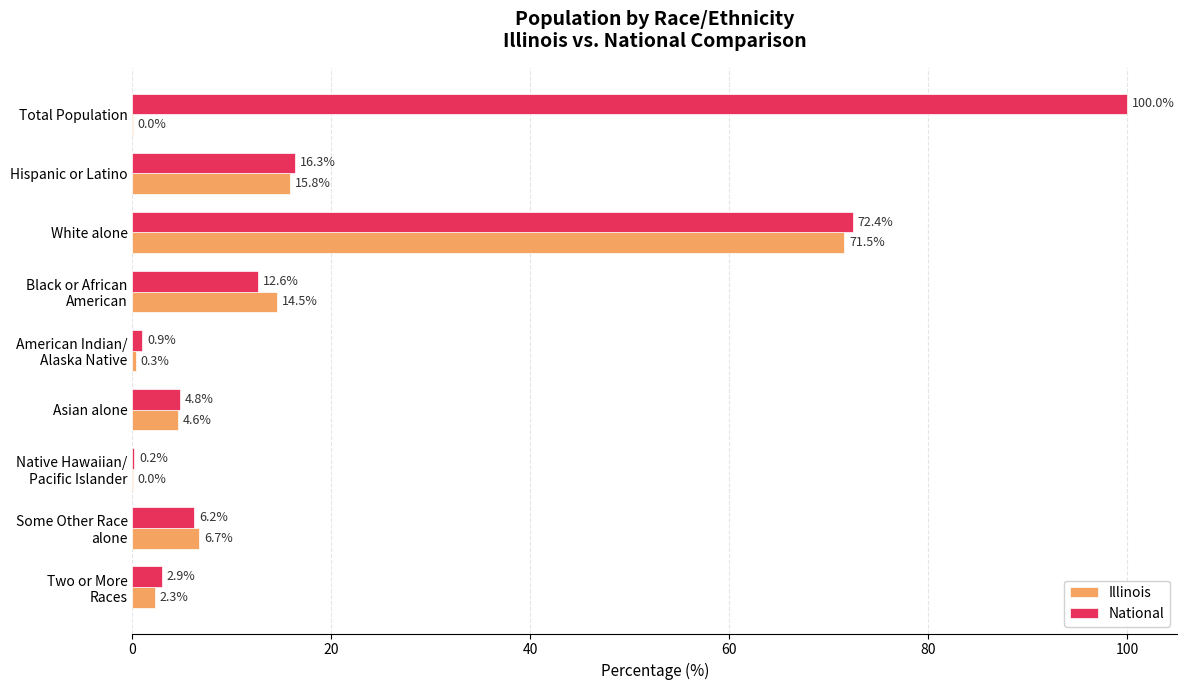

Which series has the largest total across all categories?

National